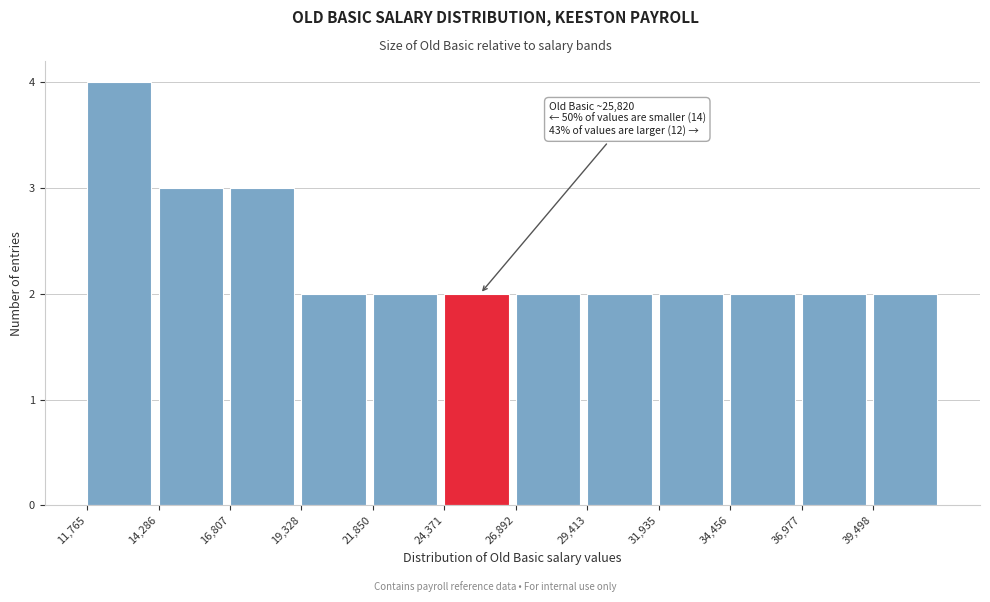

Over which range of the x-axis is the bar tallest?

12000 to 14500